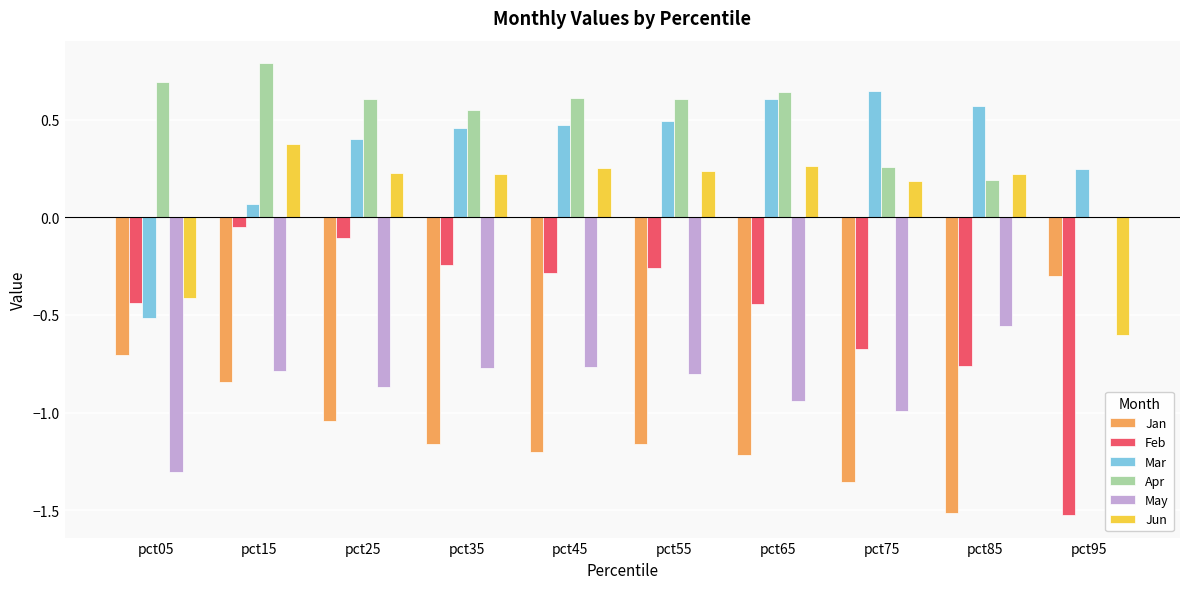

Is it true that Feb equals -0.6 at pct65?

False